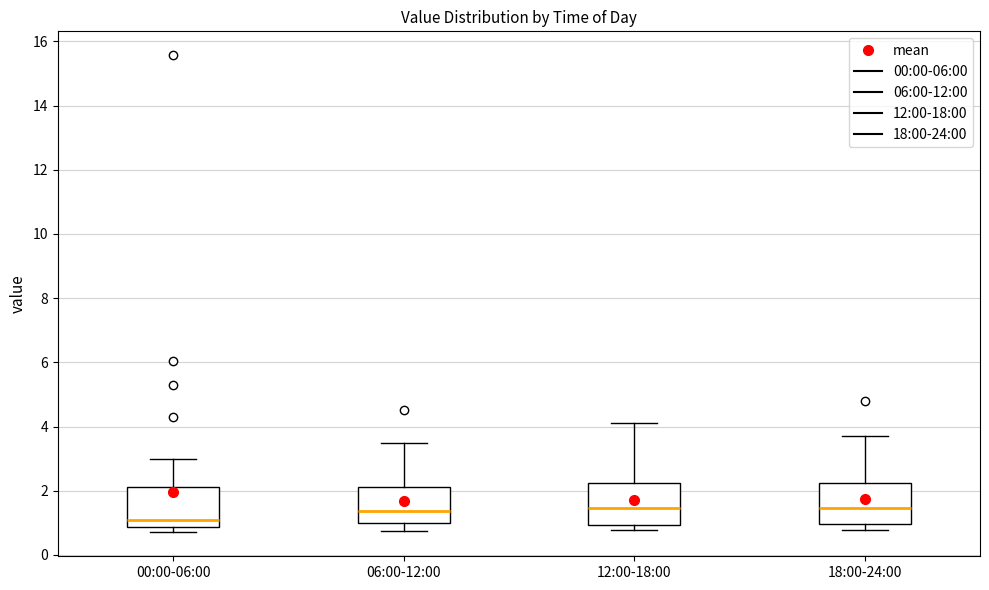

Reading left to right, transcribe this box plot: for each box, give where its median line is, the range the box spans, and where its two whiskers end, as read against the y-axis. The values are not printed on the chart, so give them approximately, as read against the axis.

00:00-06:00: median 1.2, box 0.8 to 2.2, whiskers 0.8 (just below the box's lower edge) to 3.0
06:00-12:00: median 1.4, box 1.0 to 2.2, whiskers 0.8 to 3.6
12:00-18:00: median 1.4, box 1.0 to 2.2, whiskers 0.8 to 4.2
18:00-24:00: median 1.4, box 1.0 to 2.2, whiskers 0.8 to 3.8